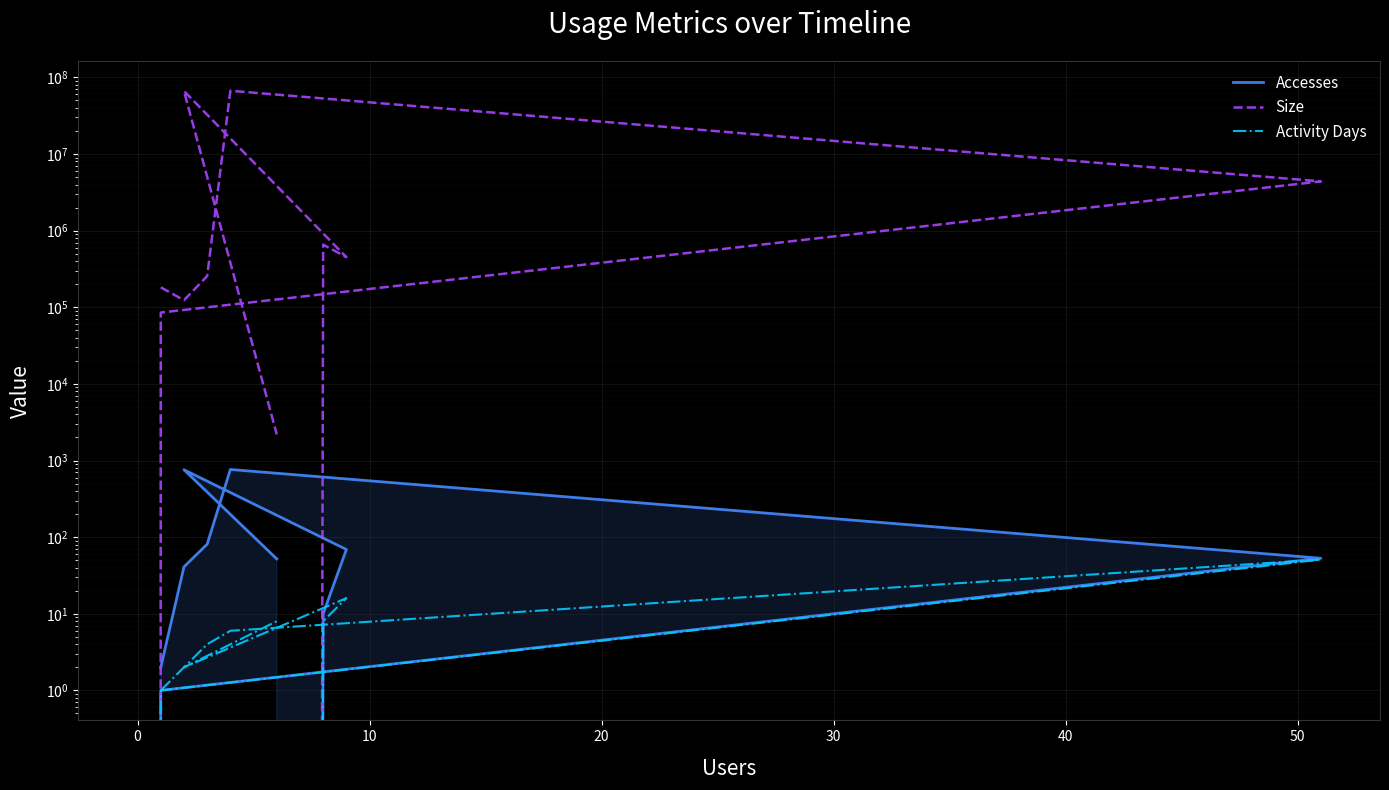

True or false: Activity Days and Size cross at least once.

False